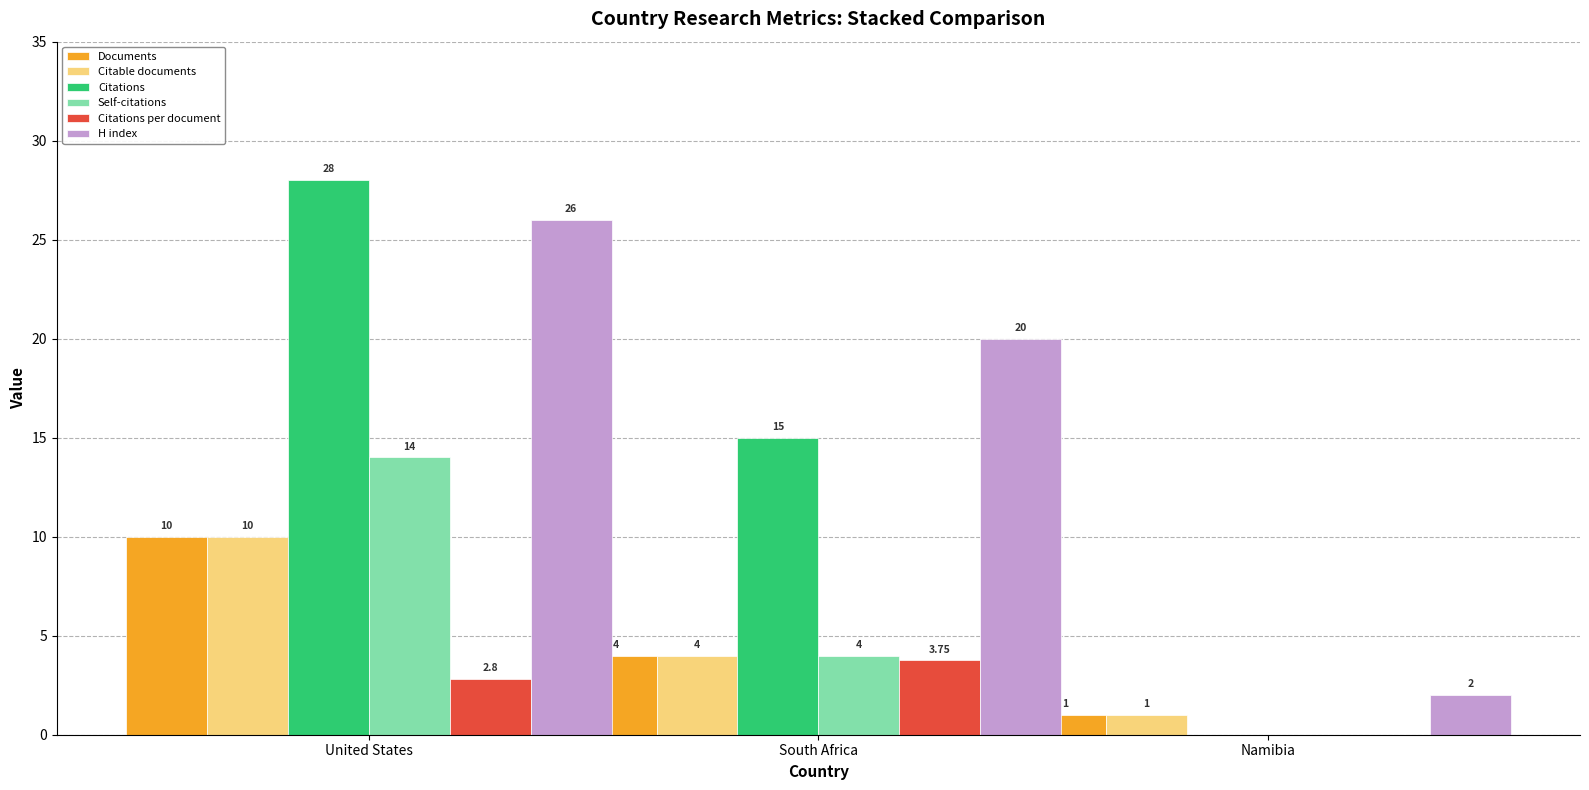

Which series changed the most between South Africa and Namibia?

H index